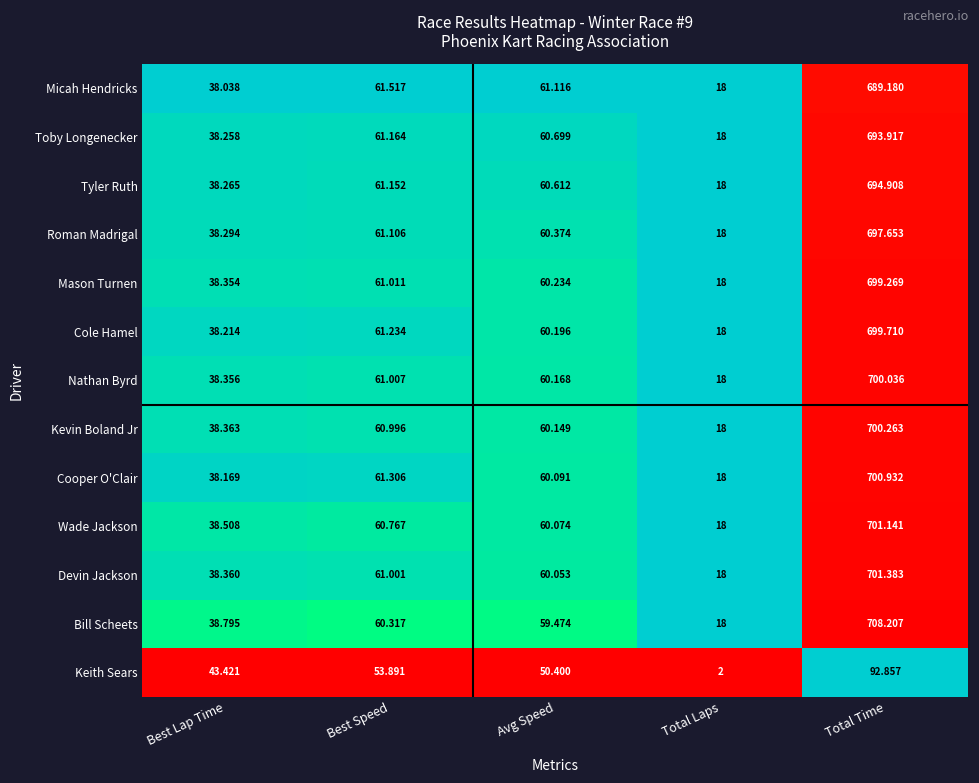

At which category is the sum across all series the highest?

Total Time